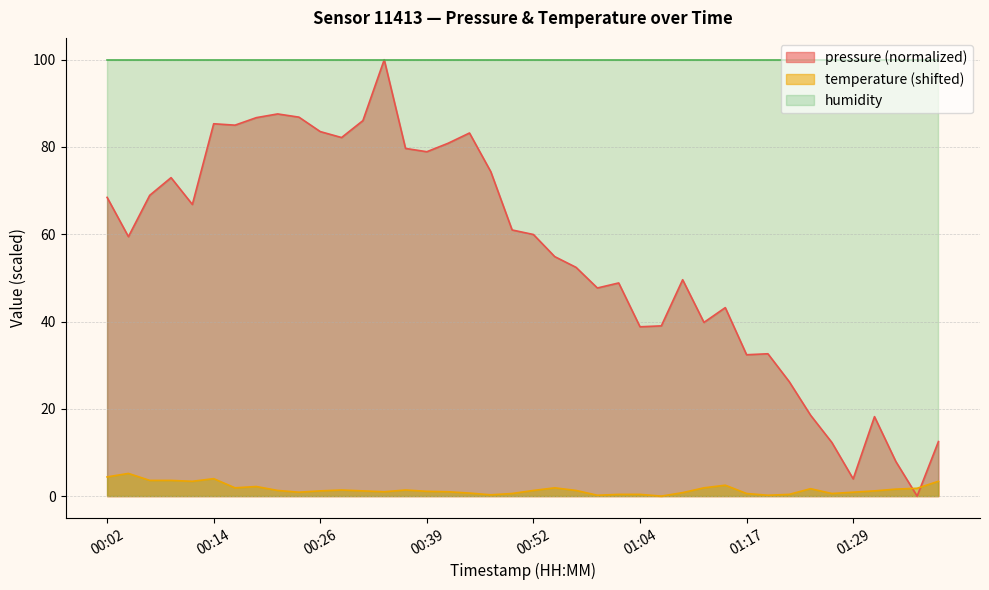

What position from the right is 01:29?

5